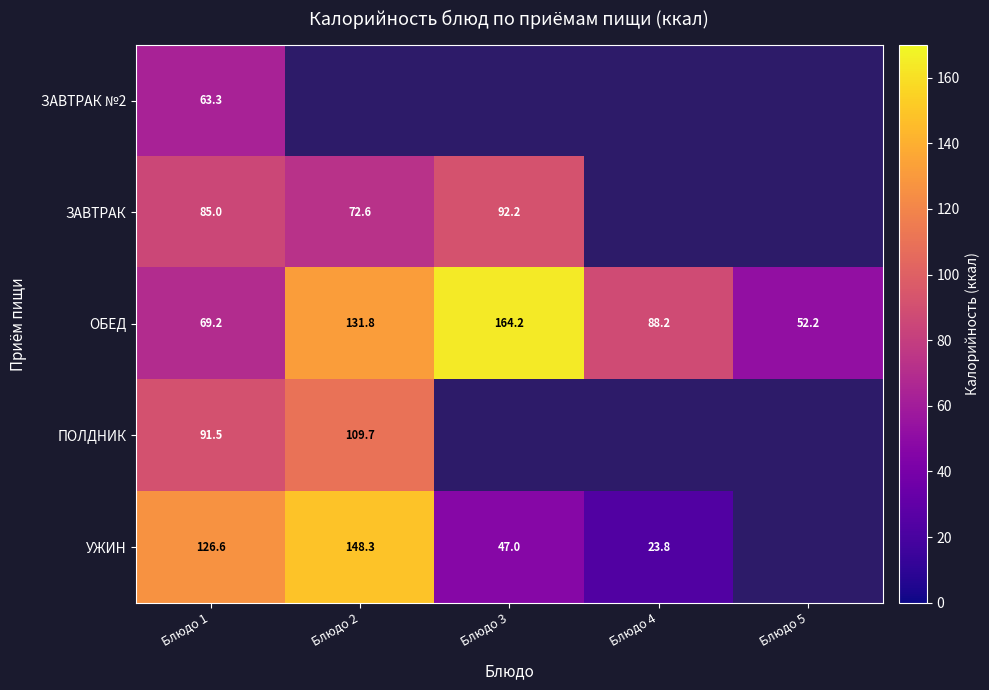

Which has a higher value, Блюдо 2 or Блюдо 5?

Блюдо 5